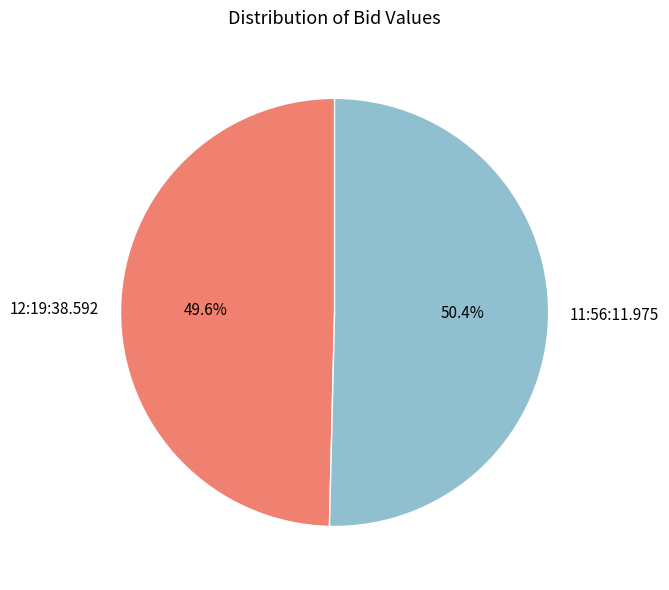

How many segments does this pie chart have?

2